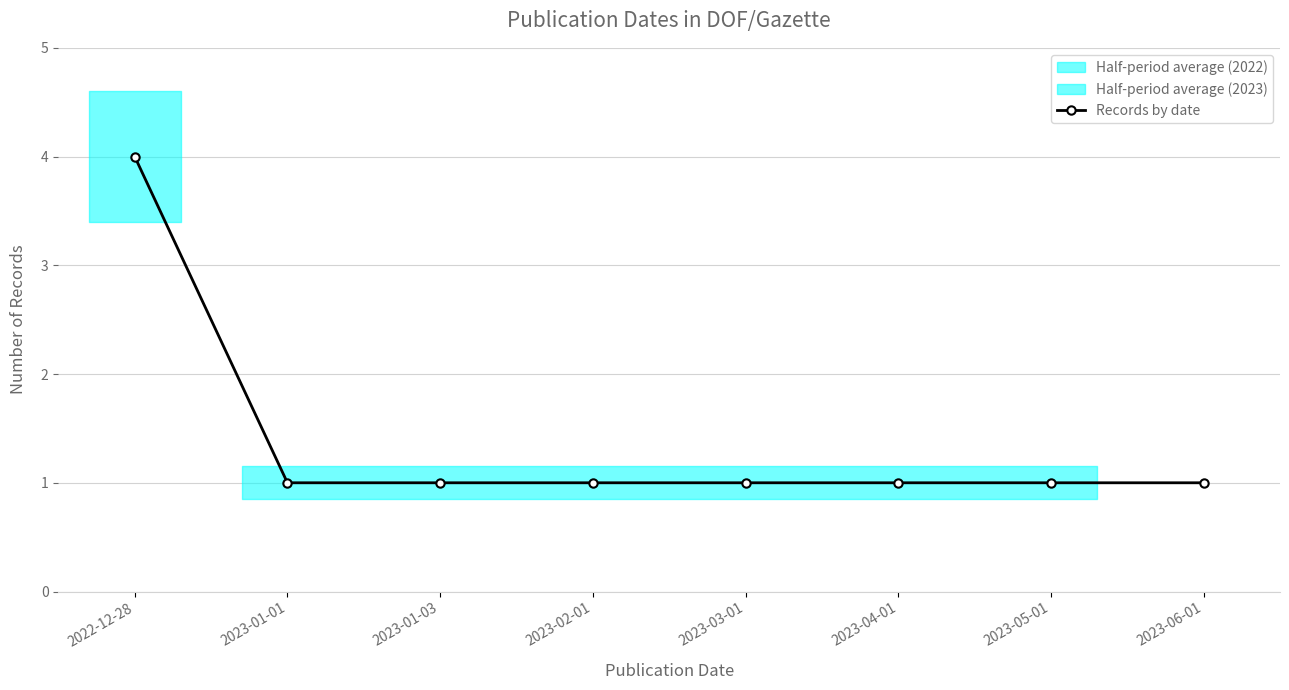

Does the chart display data point markers on the line(s)?

Yes